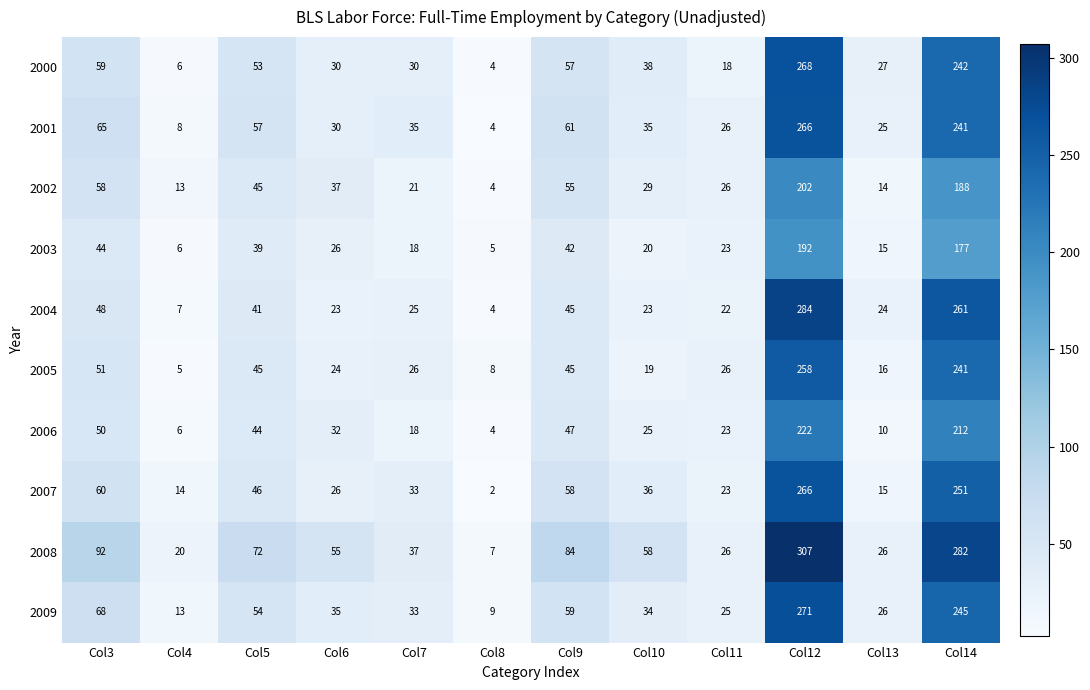

Which series has the largest range (max minus min)?

2008